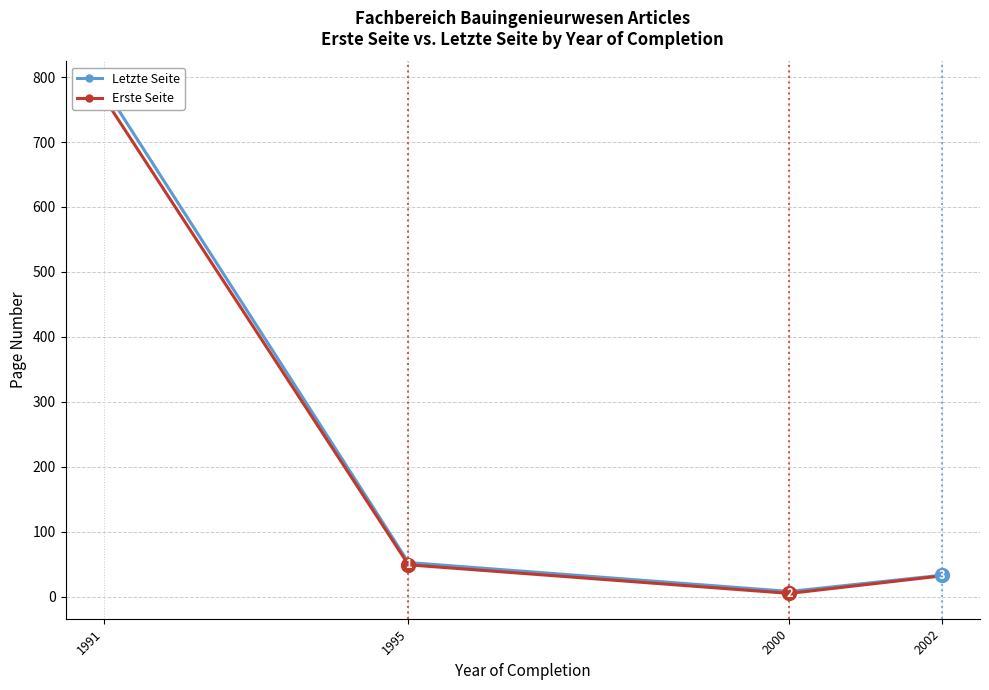

At 1995, list the series in order from smallest to largest.

Erste Seite, Letzte Seite